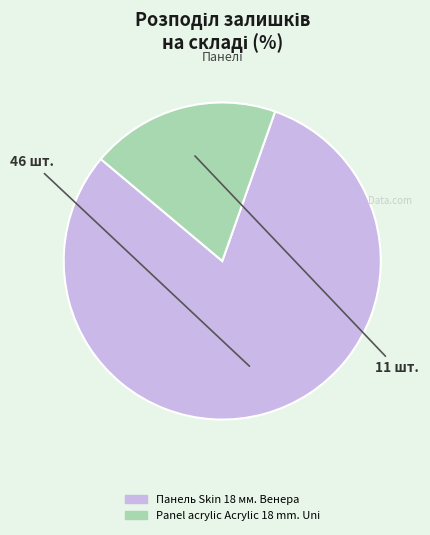

Which category has the biggest portion of the pie?

Панель Skin 18 мм. Венера